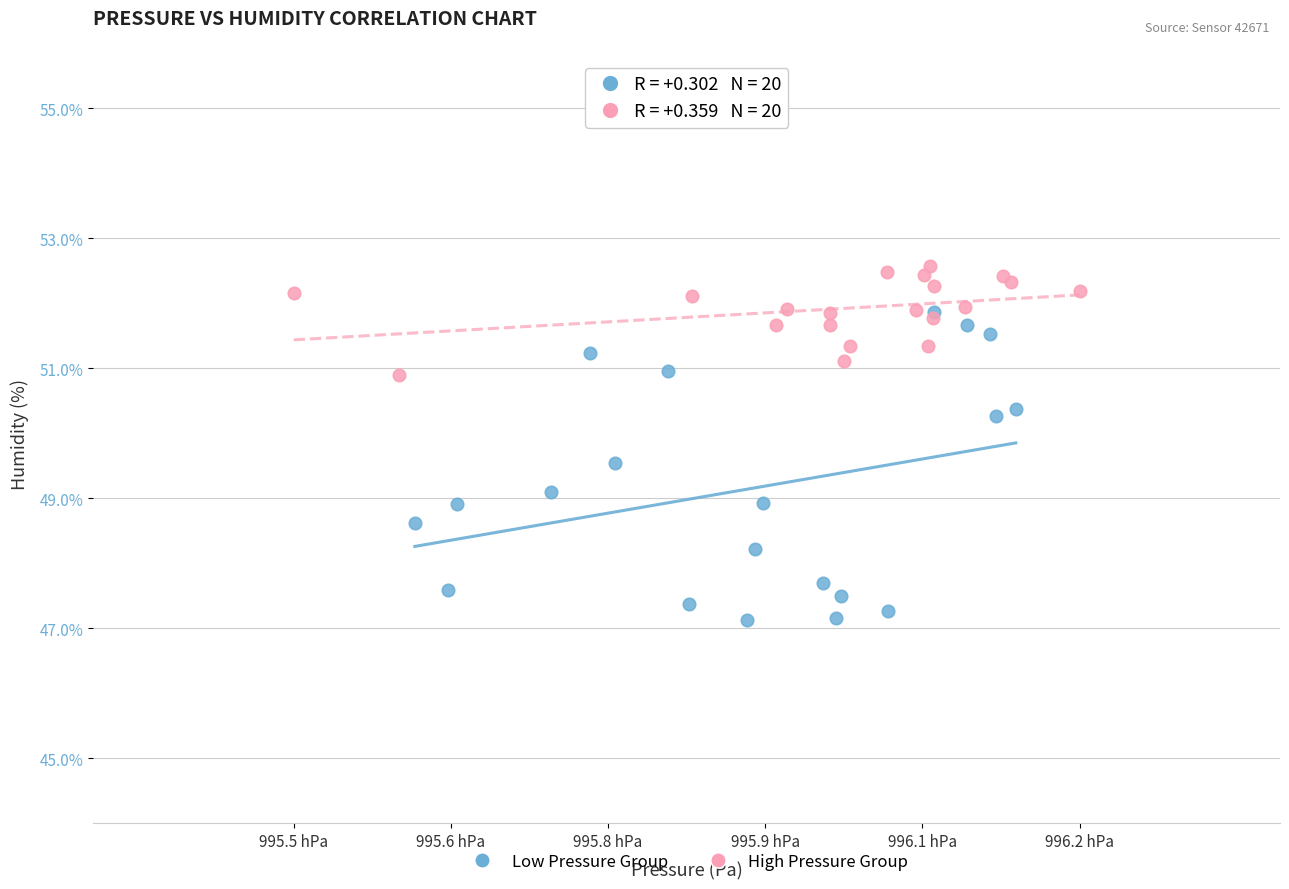

Which series has the largest Y range (max minus min)?

Low Pressure Group